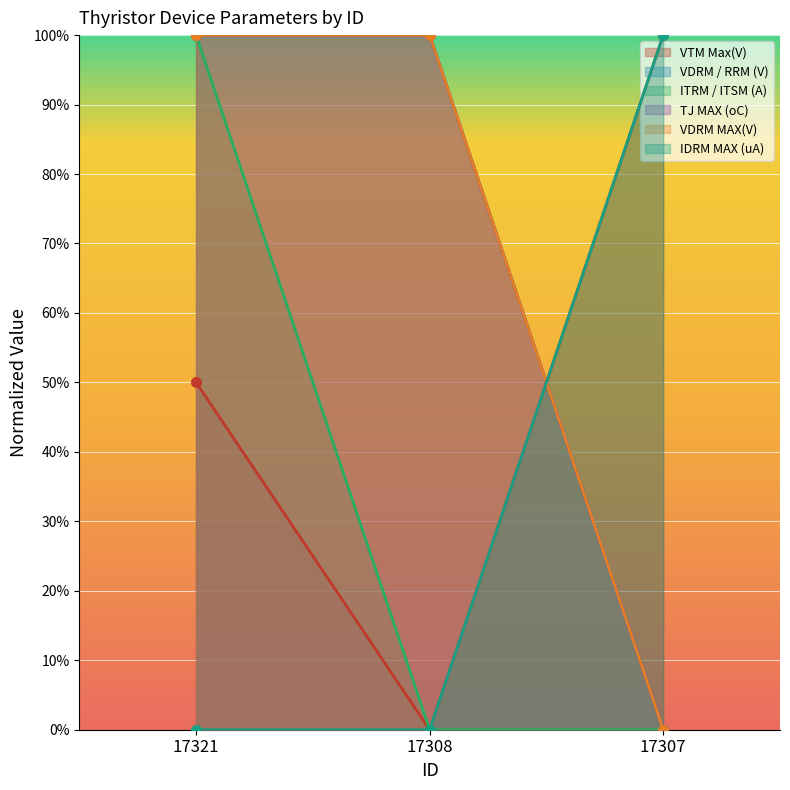

True or false: TJ MAX (oC) has a value of 0.0 at 17308.

True